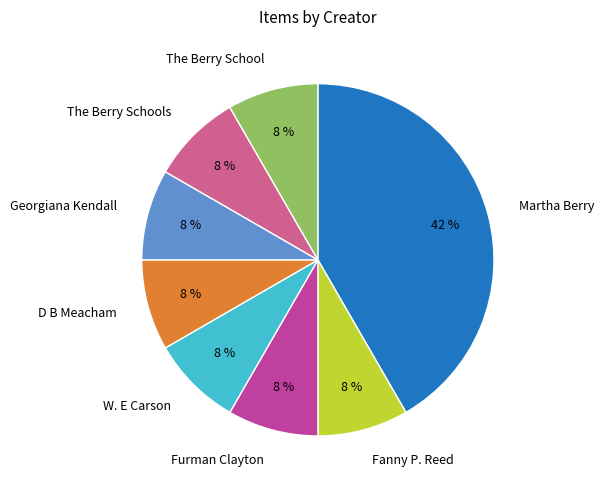

Is the sum of Fanny P. Reed and D B Meacham greater than half?

No